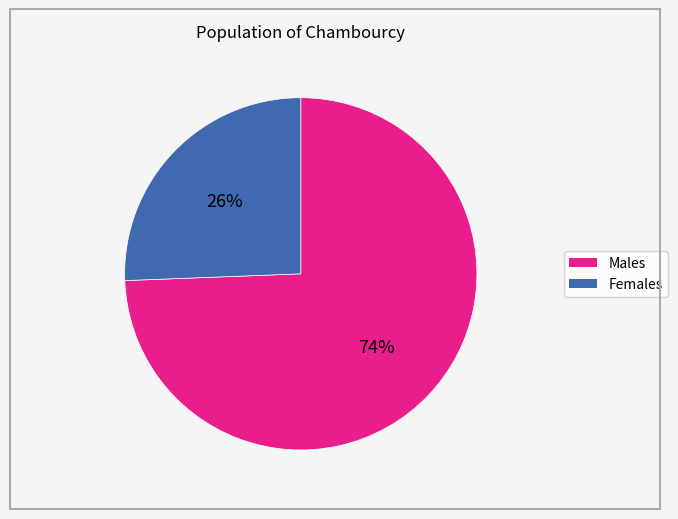

To the nearest percent, what is the average slice percentage?

50%